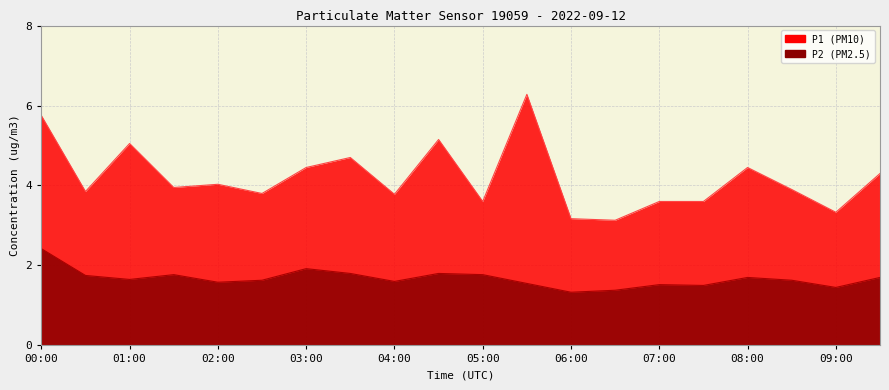

True or false: P1 and P2 cross at least once.

False